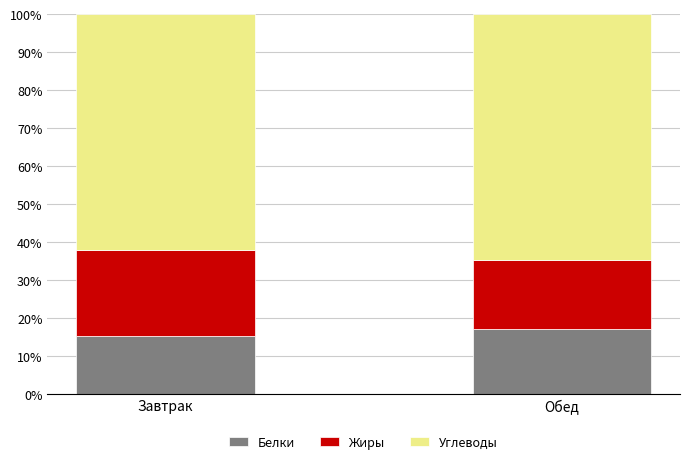

Is it true that Белки equals 6.0 at Обед?

False